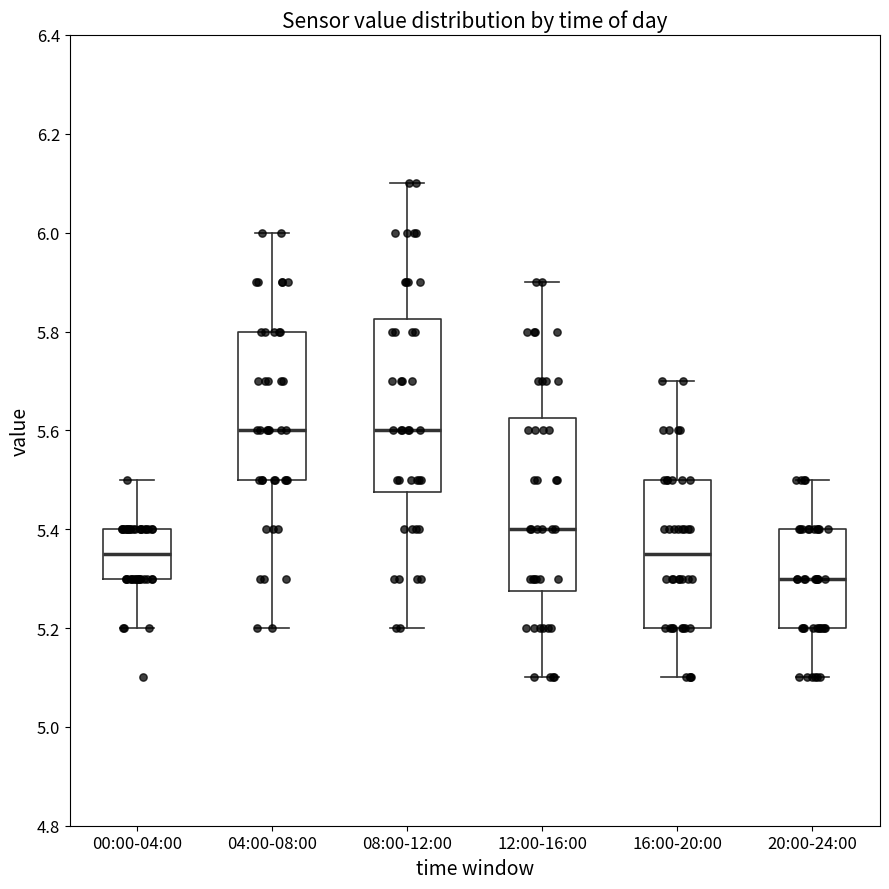

Reading left to right, transcribe this box plot: for each box, give where its median line is, the range the box spans, and where its two whiskers end, as read against the y-axis. The values are not printed on the chart, so give them approximately, as read against the axis.

00:00-04:00: median 5.36, box 5.30 to 5.40, whiskers 5.20 to 5.50
04:00-08:00: median 5.60, box 5.50 to 5.80, whiskers 5.20 to 6.00
08:00-12:00: median 5.60, box 5.48 to 5.82, whiskers 5.20 to 6.10
12:00-16:00: median 5.40, box 5.28 to 5.62, whiskers 5.10 to 5.90
16:00-20:00: median 5.36, box 5.20 to 5.50, whiskers 5.10 to 5.70
20:00-24:00: median 5.30, box 5.20 to 5.40, whiskers 5.10 to 5.50